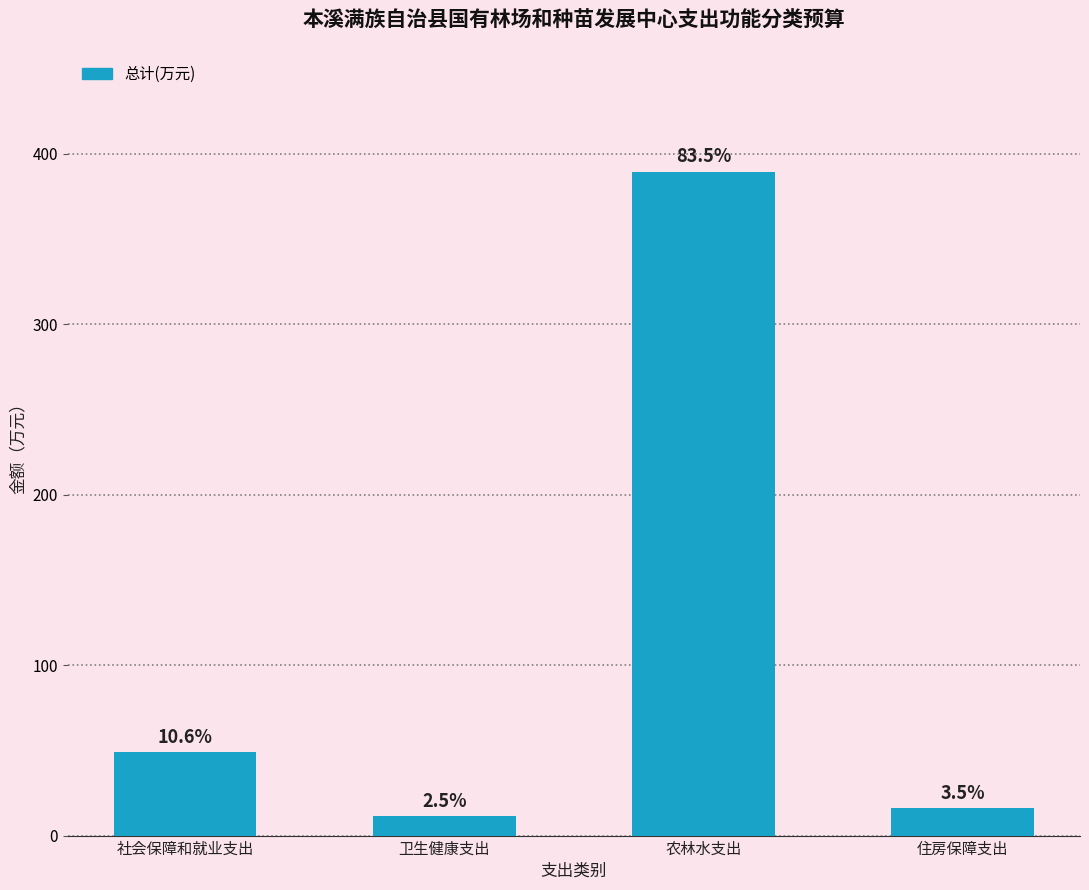

Are the bars horizontal?

No